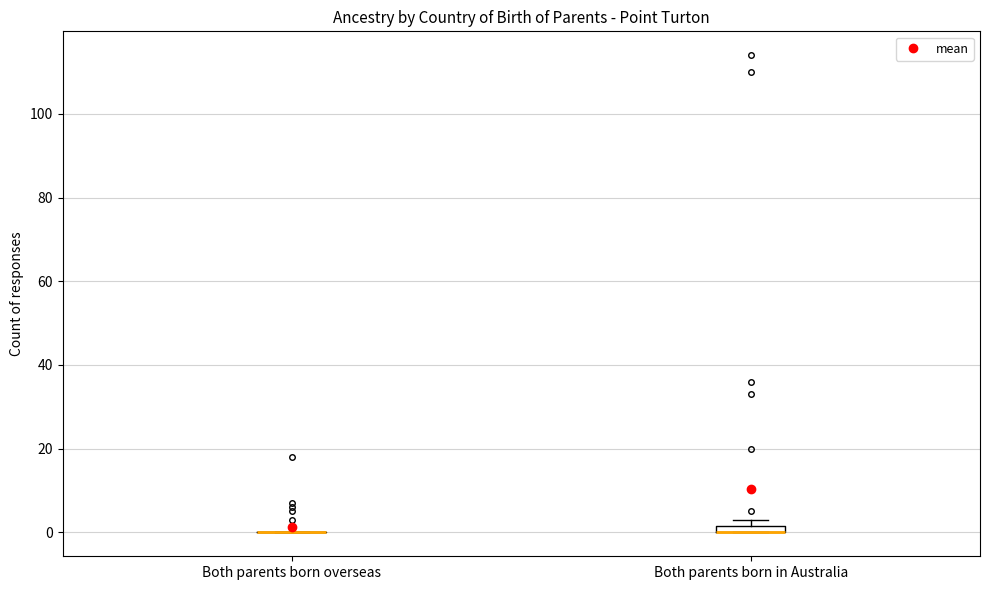

Where is the upper edge of the box for Both parents born in Australia on the y-axis? The values are not printed on the chart, so give them approximately, as read against the axis.

2